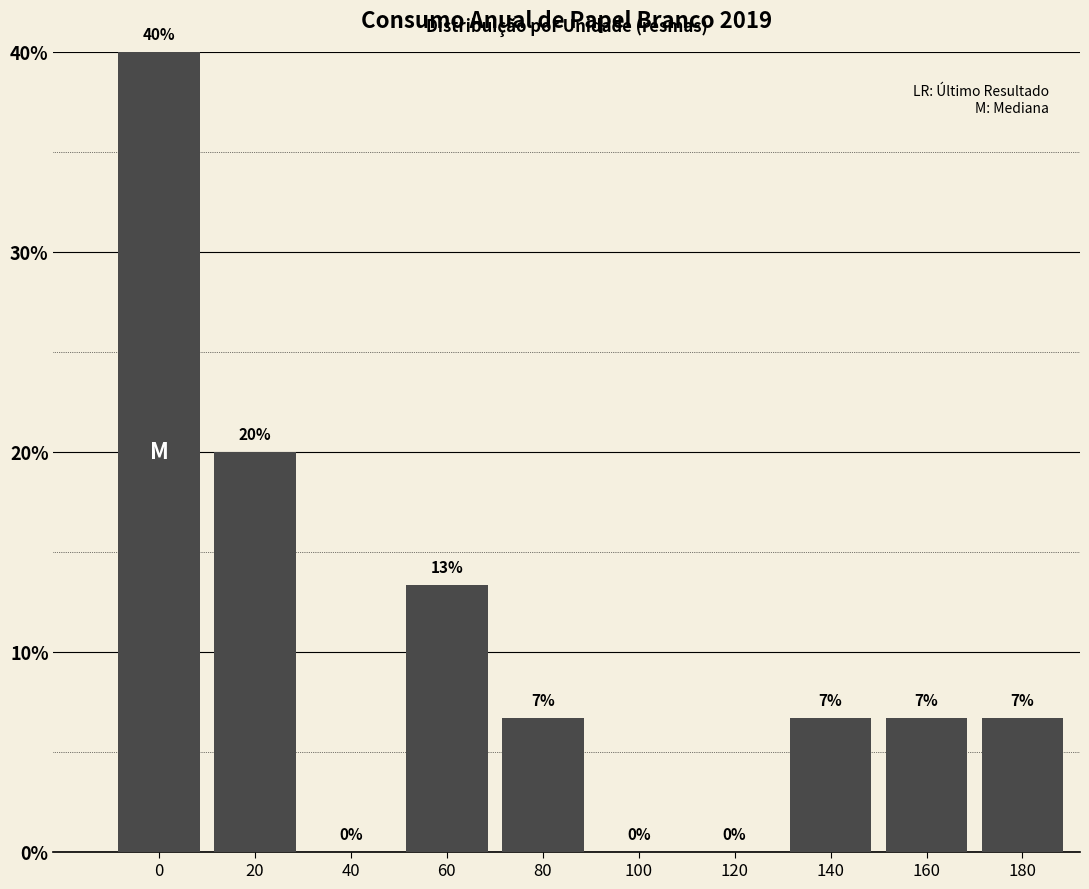

True or false: the data shows 14.4 at 100.

False